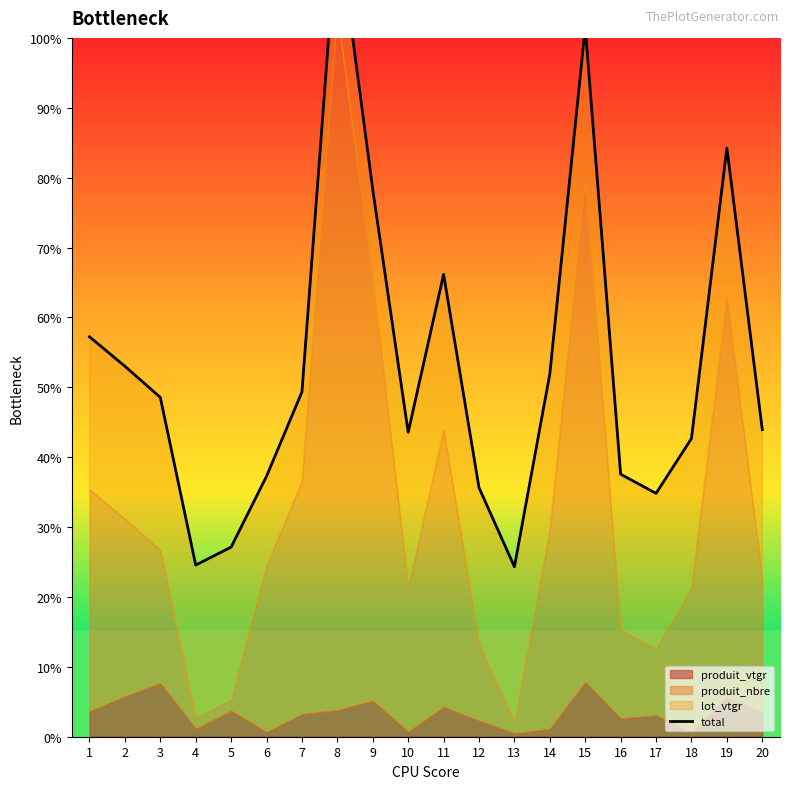

At which category does the chart reach its peak across all series?

8